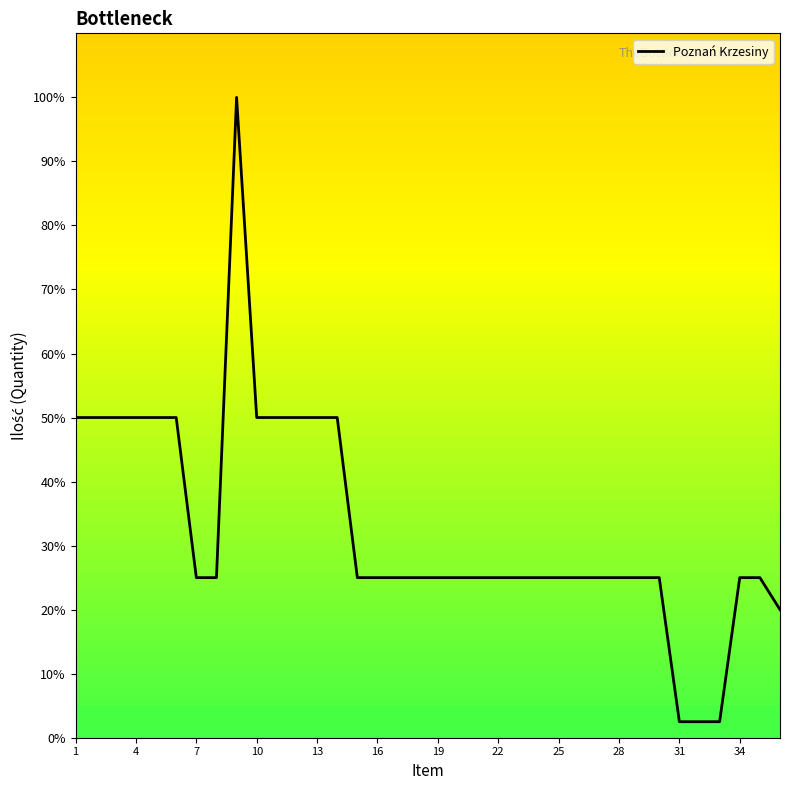

What is the maximum value shown in the chart?

100.0